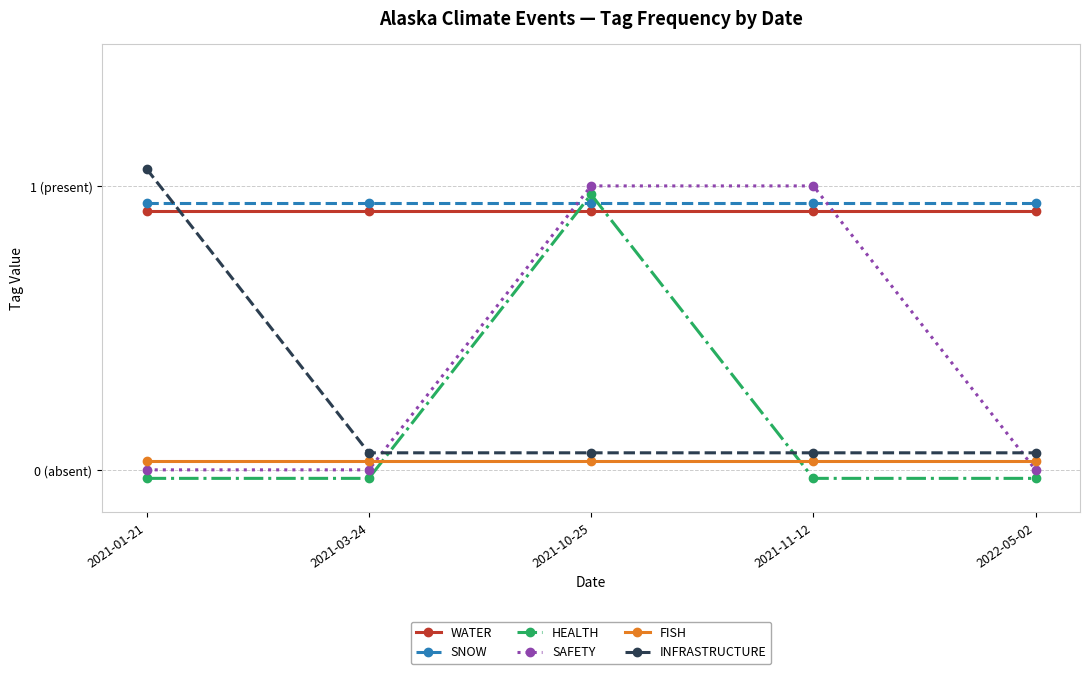

Is this an area chart (filled region under the line)?

No